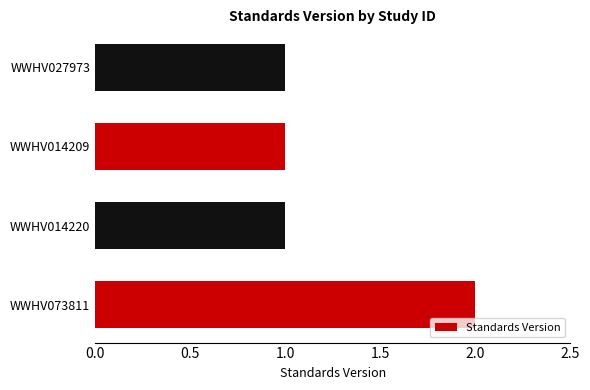

The chart shows a value of 0 at WWHV014220. True or false?

False